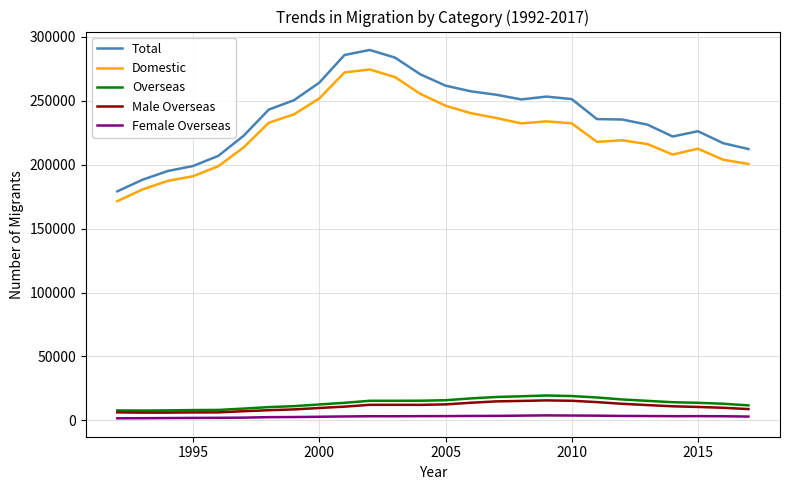

Which series has the largest range (max minus min)?

Total